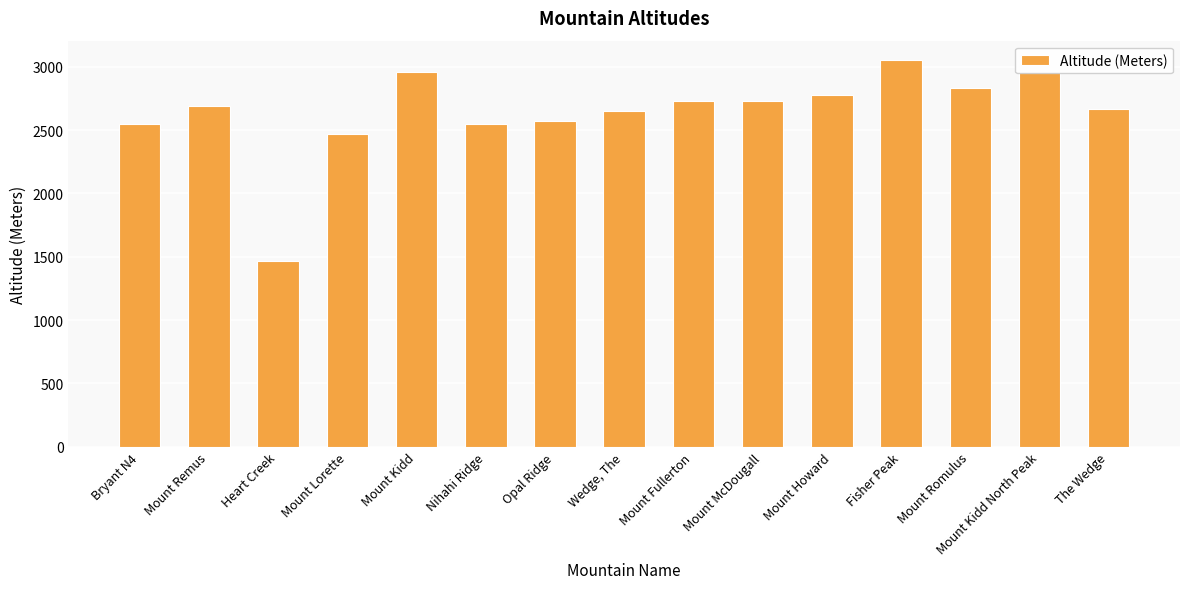

What is the sum of all values?

39639